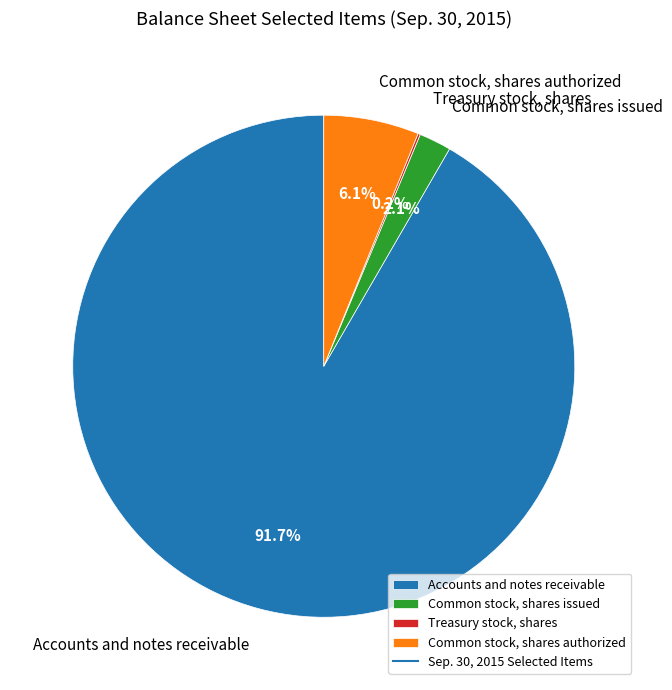

Do Accounts and notes receivable and Common stock, shares issued together represent more than half of the pie?

Yes